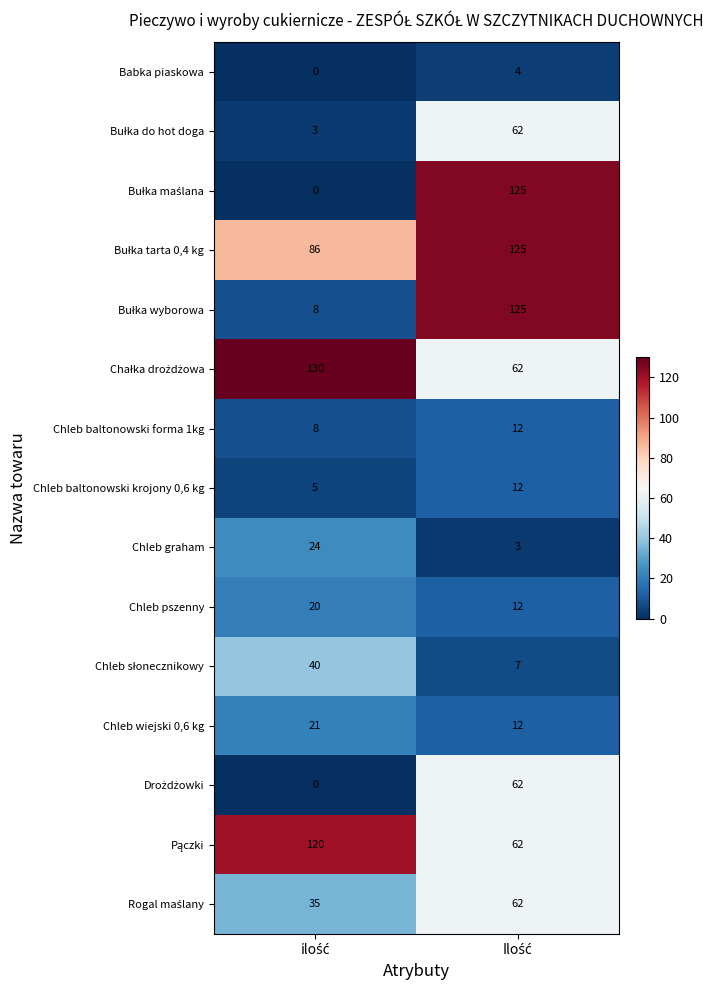

What is the sum of all Babka piaskowa values?

4